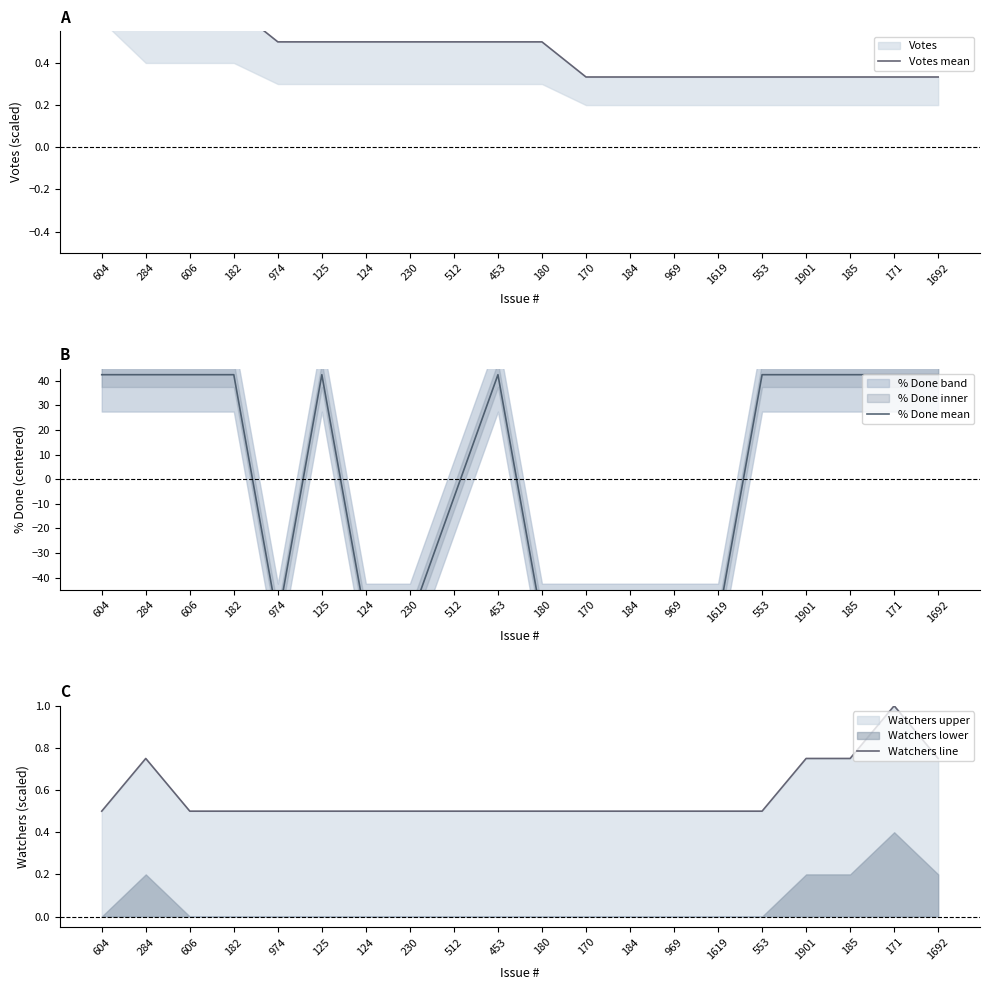

How many interior local peaks does the Watchers line series have?

2